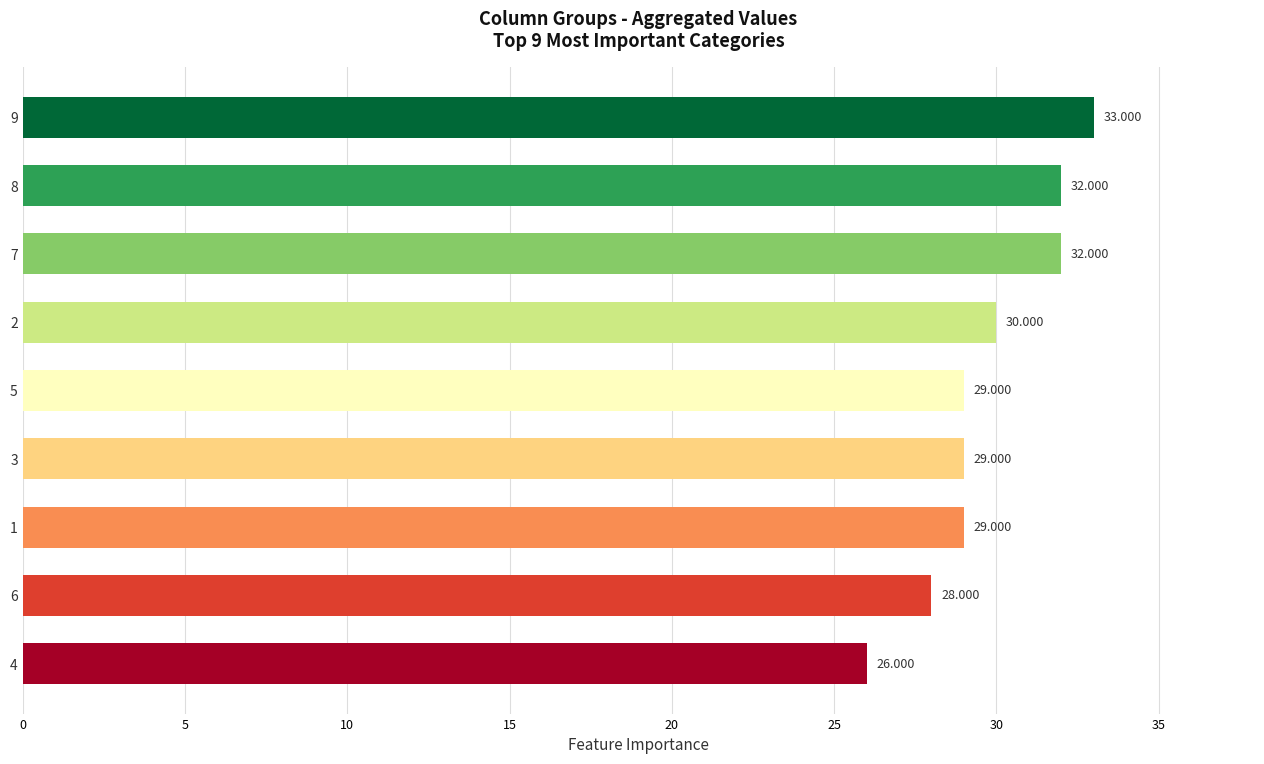

How many bars are there in total?

9